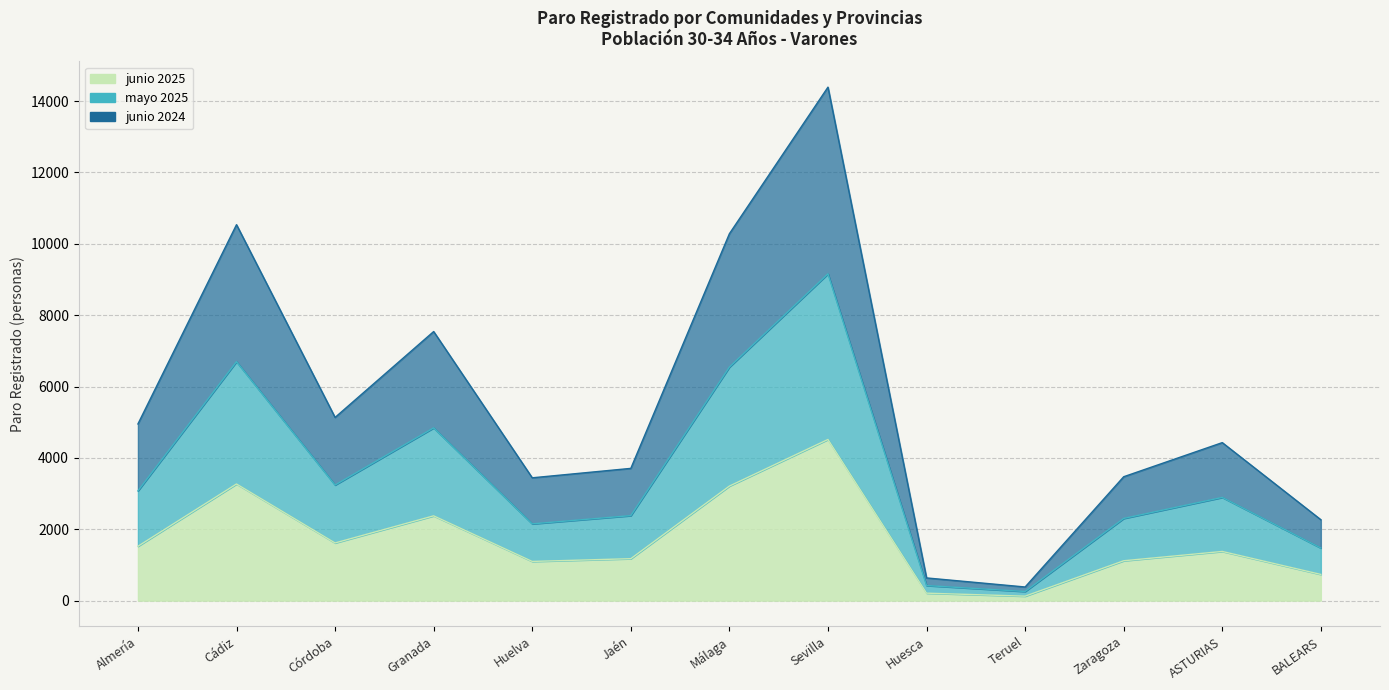

Which series has the largest total across all categories?

junio 2024